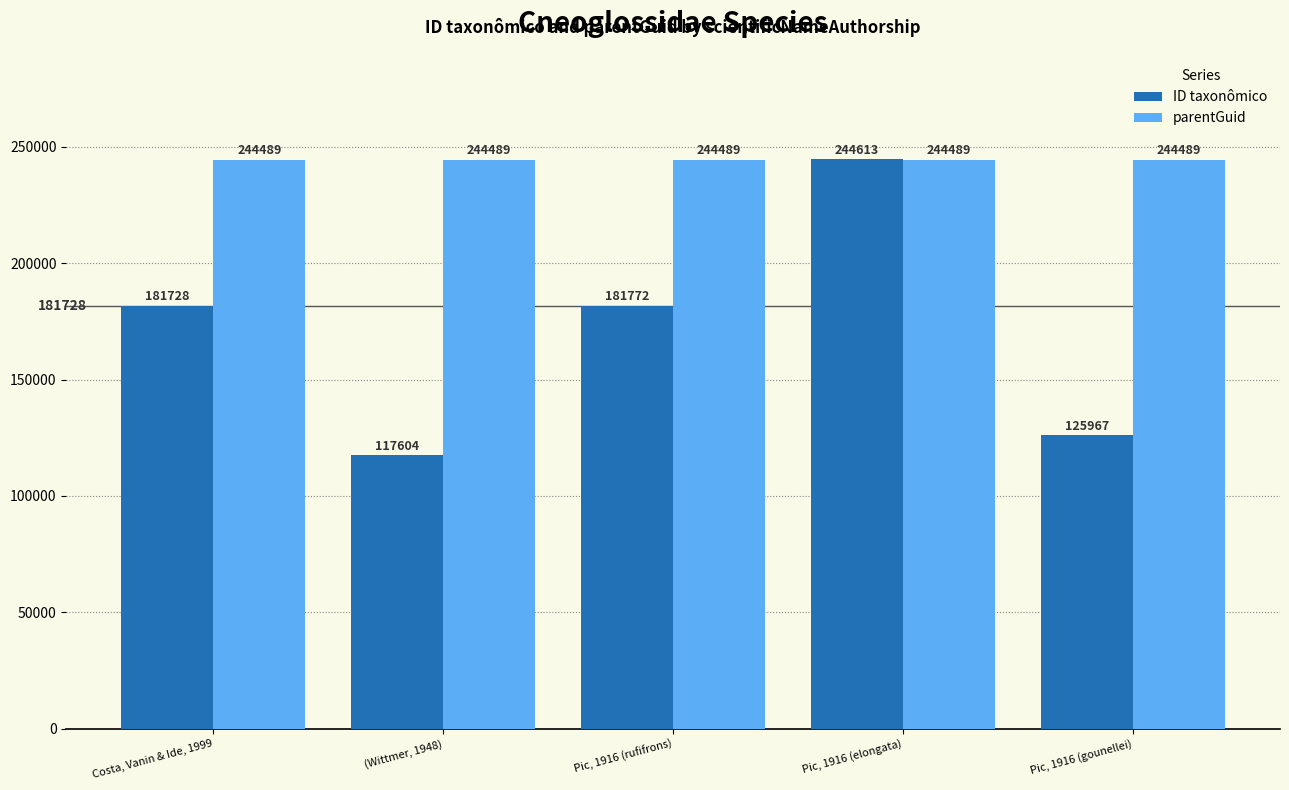

List the labels in order of ID taxonômico value, smallest first.

(Wittmer, 1948), Pic, 1916 (gounellei), Costa, Vanin & Ide, 1999, Pic, 1916 (rufifrons), Pic, 1916 (elongata)